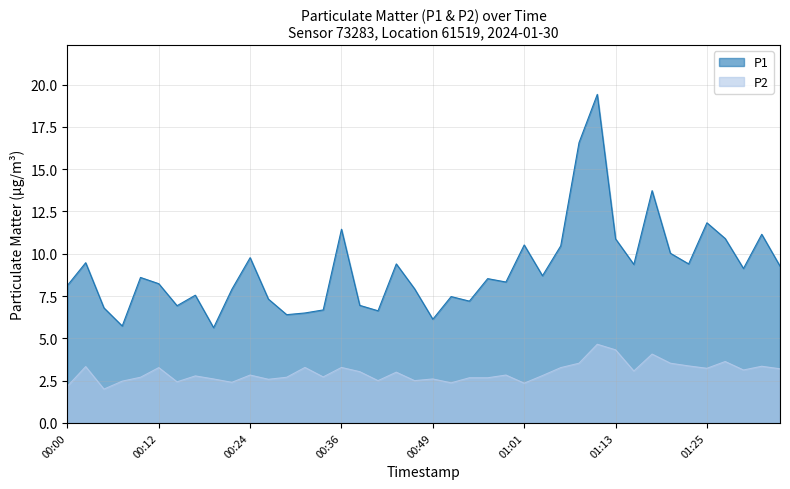

The value of P1 at 00:41 is 6.6. True or false?

True